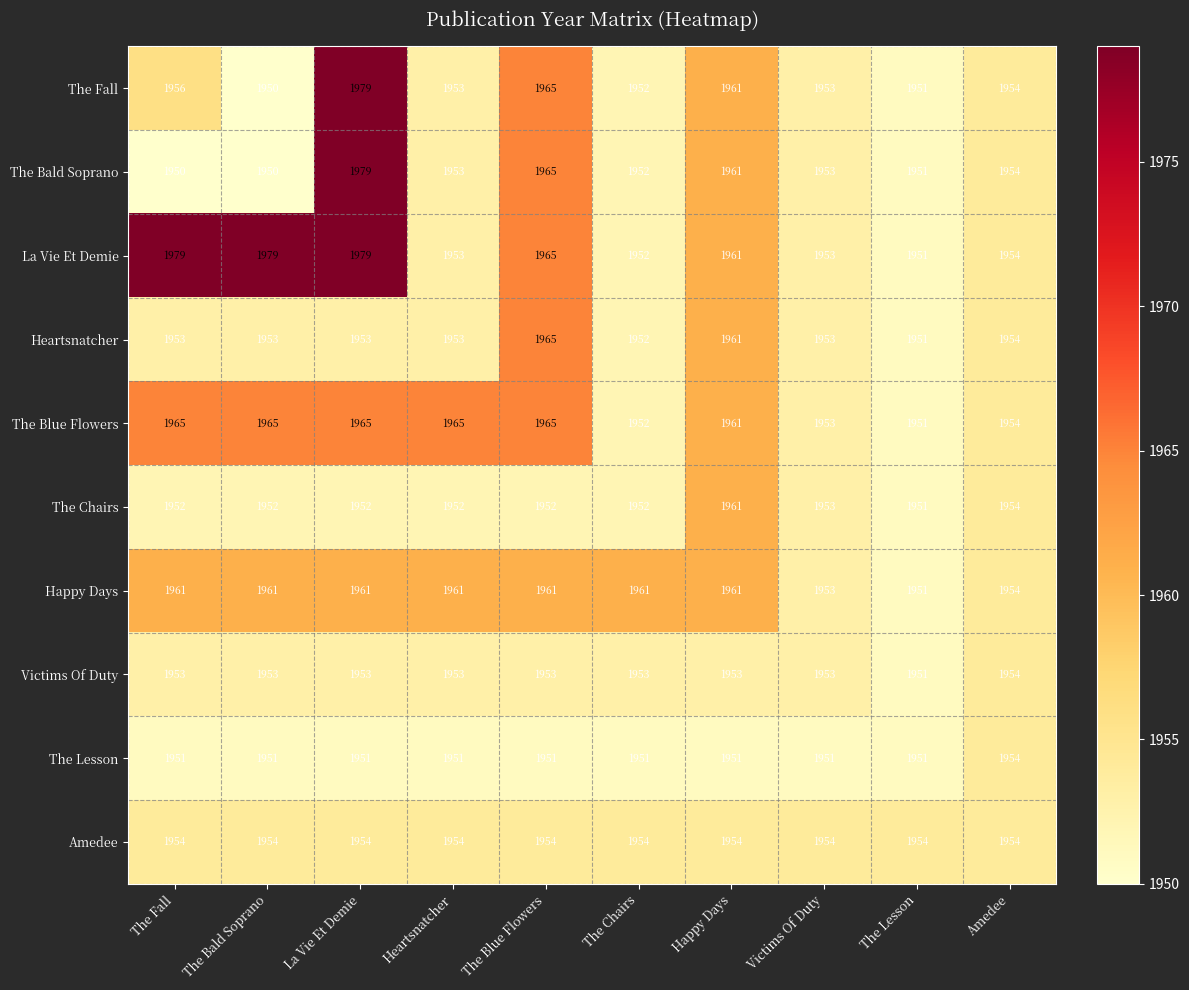

What is the difference between the highest and lowest values at Victims Of Duty?

3